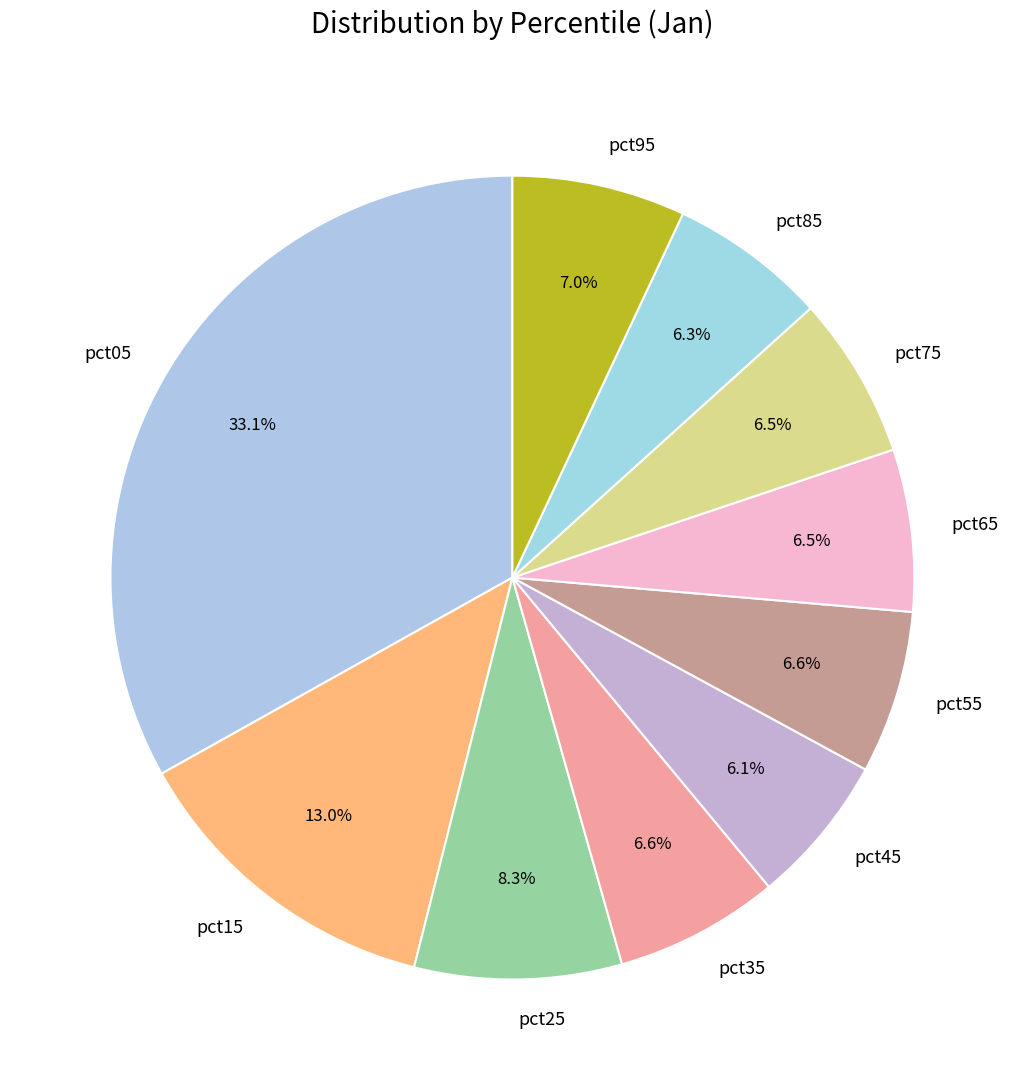

What percentage is NOT represented by pct95?

93.0%